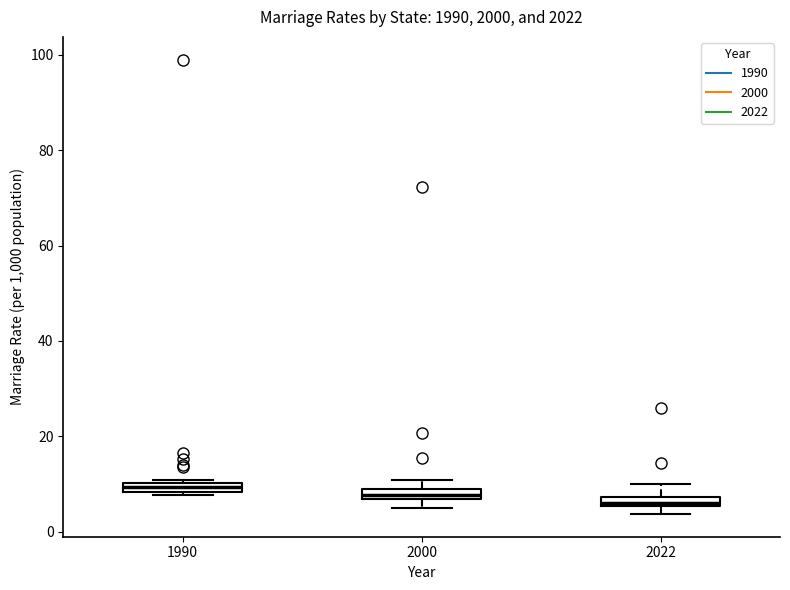

Where is the lower edge of the box at x = 1990 on the y-axis? The values are not printed on the chart, so give them approximately, as read against the axis.

8